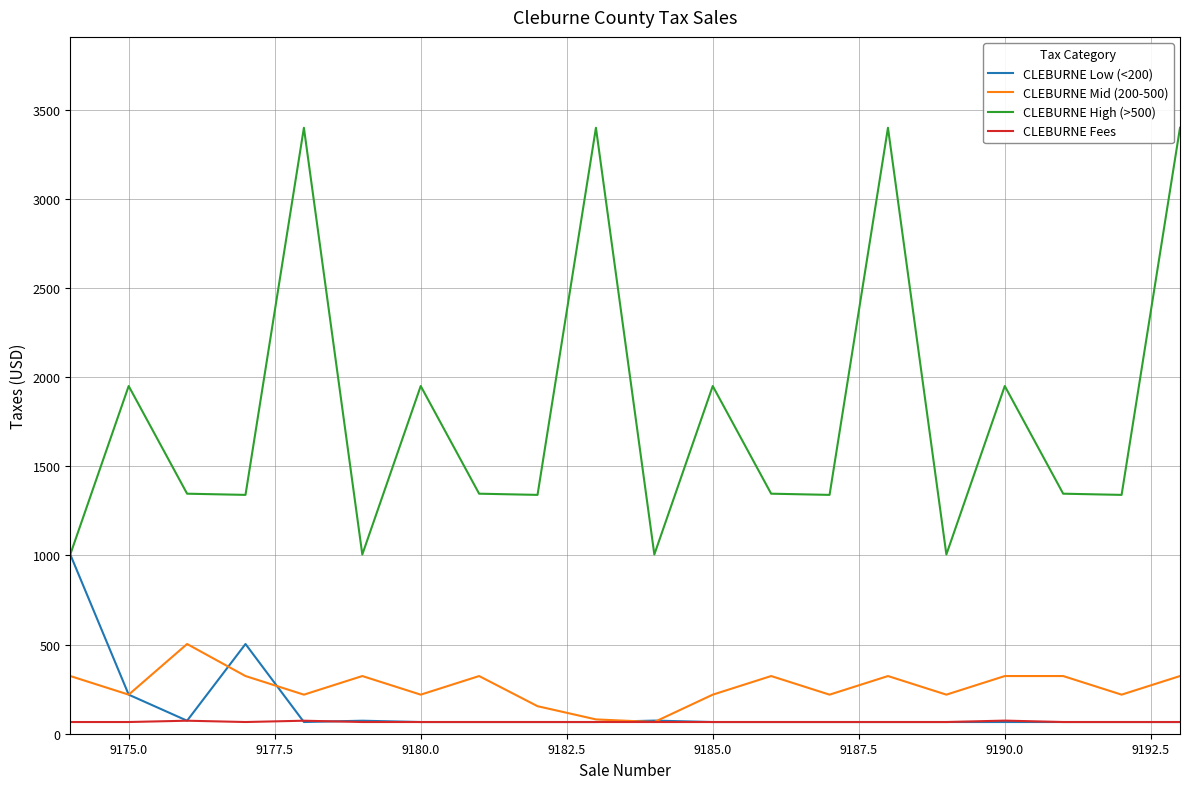

List the series in order of their peak value, lowest first.

CLEBURNE Fees, CLEBURNE Mid (200-500), CLEBURNE Low (<200), CLEBURNE High (>500)